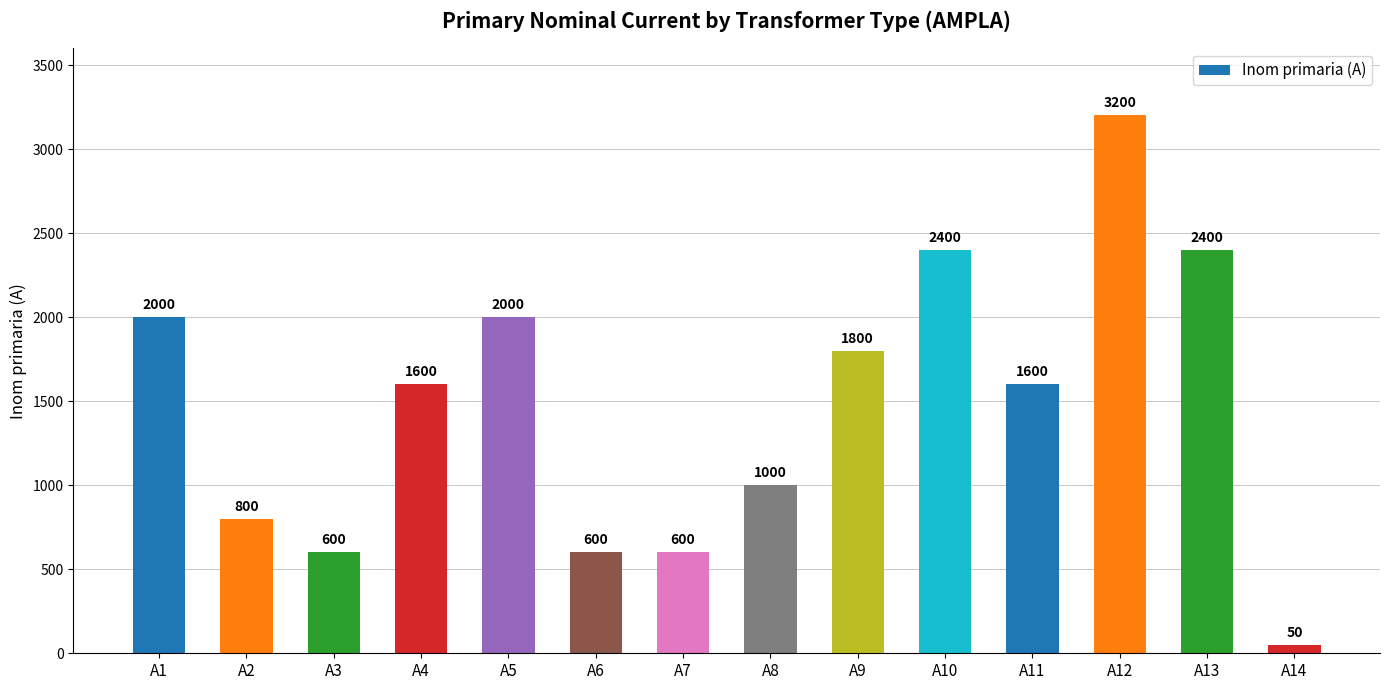

The value at A2 is 800. True or false?

True